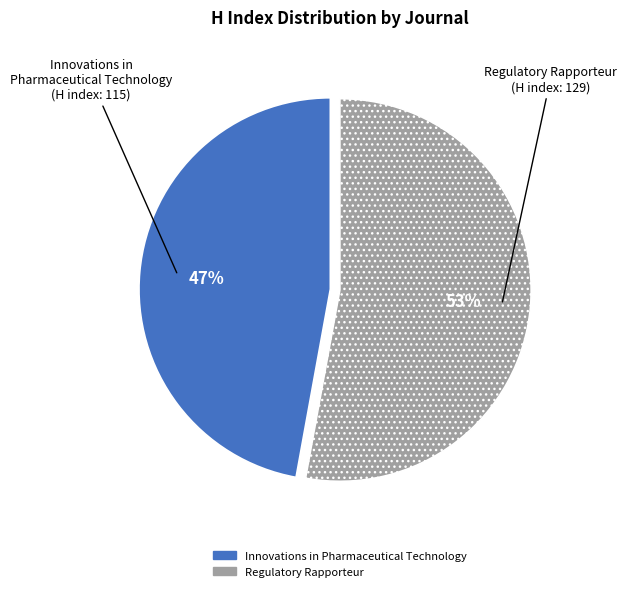

Does Regulatory Rapporteur represent more than half of the total?

Yes